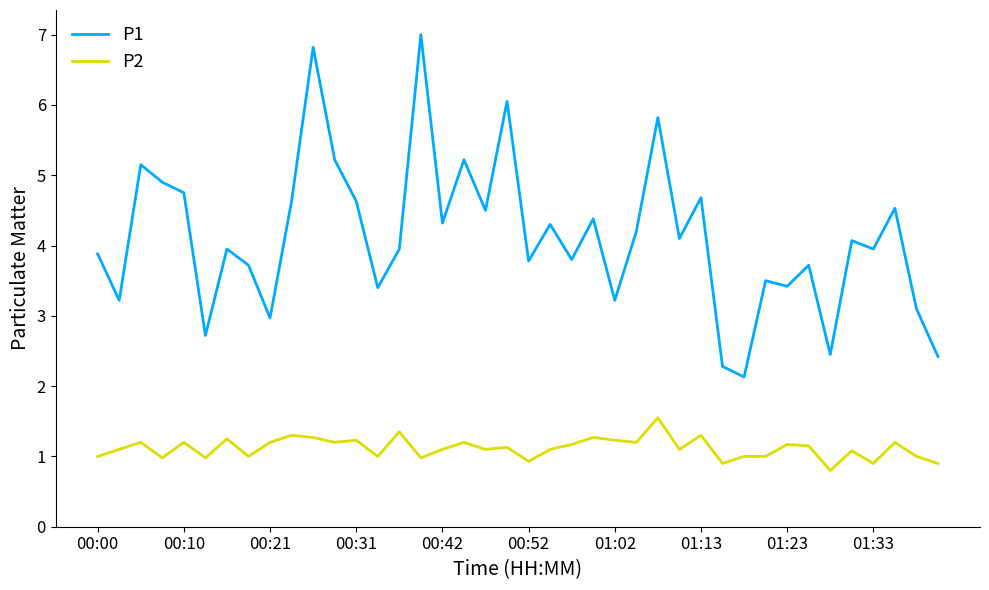

Rank the series by their average value, from highest to lowest.

P1, P2